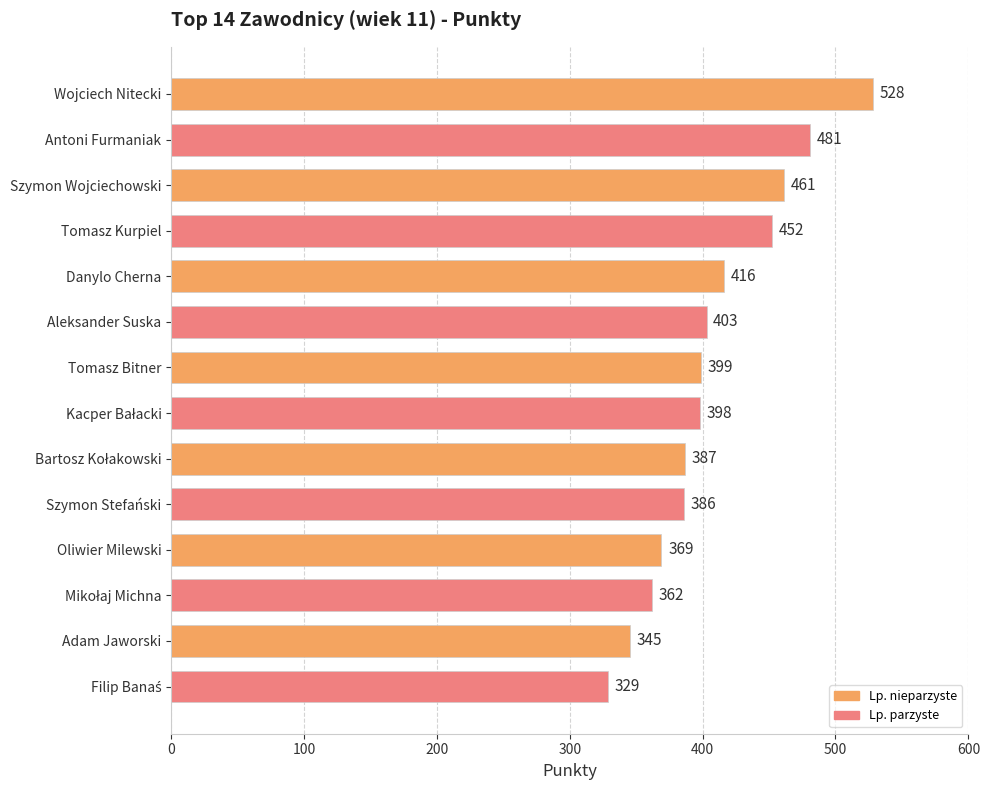

Which has a higher value, Tomasz Kurpiel or Adam Jaworski?

Tomasz Kurpiel